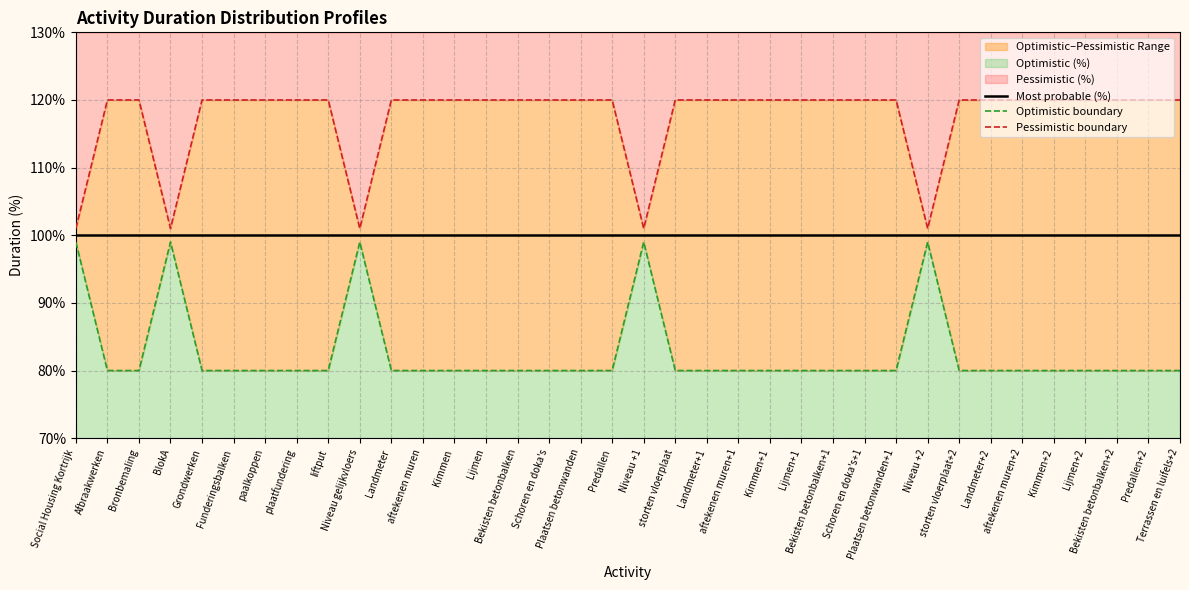

True or false: Optimistic boundary has a value of 80 at Funderingsbalken.

True